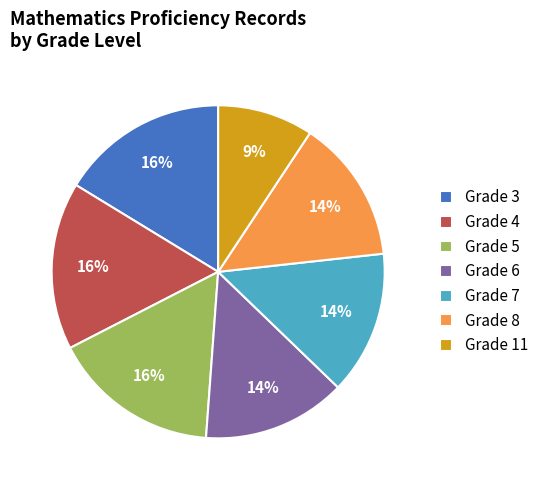

To the nearest percent, what percentage of the pie is Grade 7?

14%